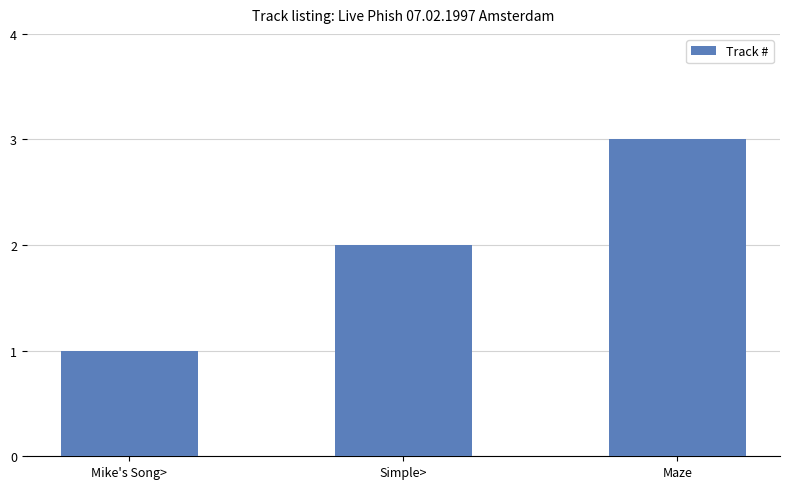

How many values are between 1 and 3?

3